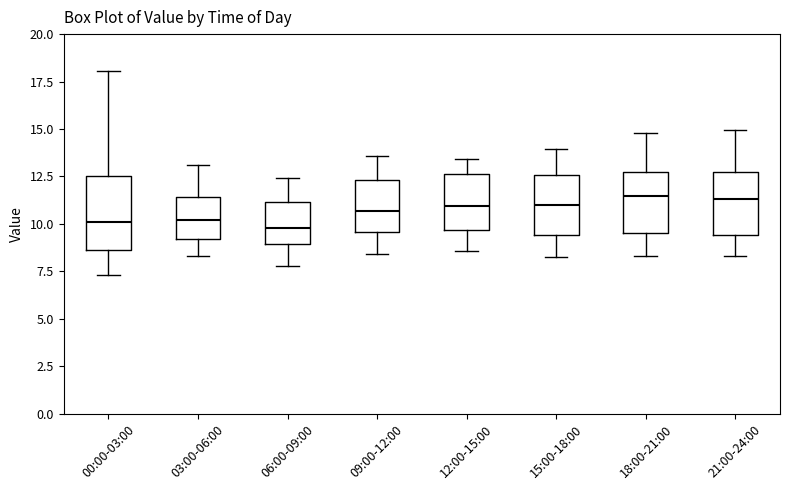

Where is the lower edge of the box for 18:00-21:00 on the y-axis? The values are not printed on the chart, so give them approximately, as read against the axis.

9.5